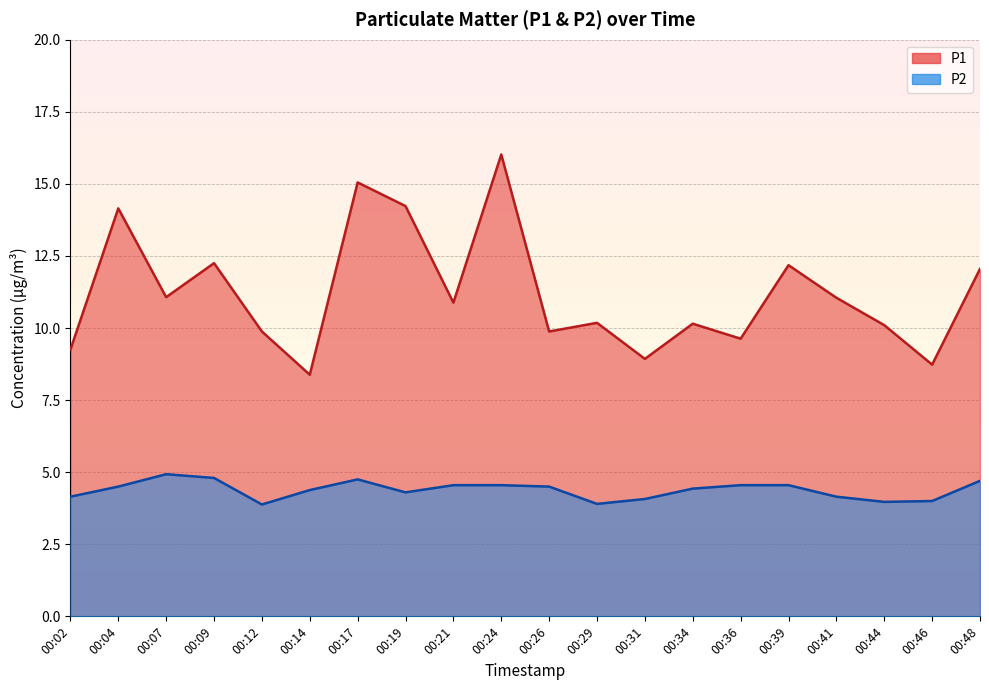

In P2, how many points are higher than both neighbors (excluding endpoints)?

2